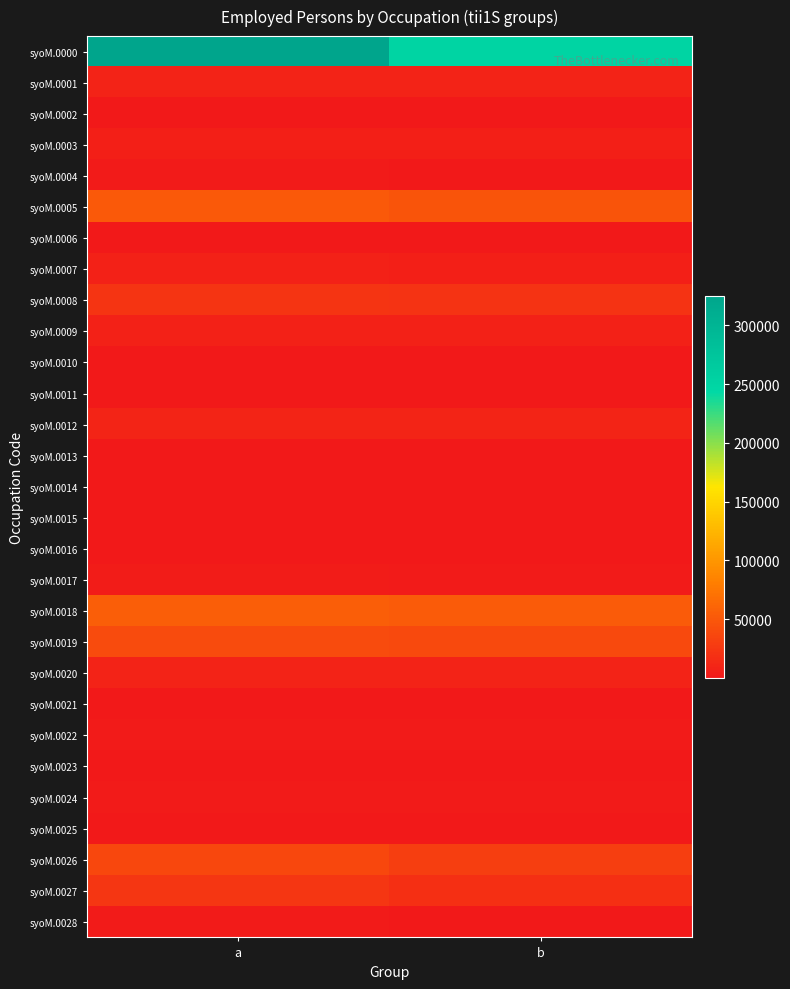

What is the minimum value shown in the chart?

50